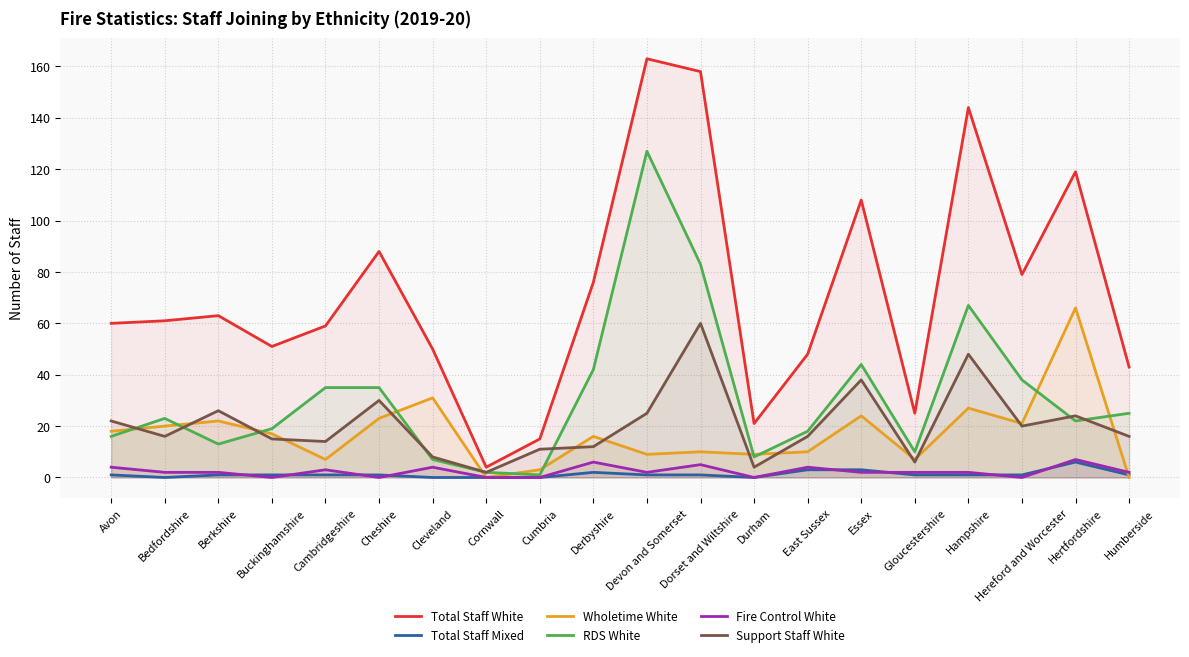

Where is Total Staff White nearest to the value 83?

Hereford and Worcester